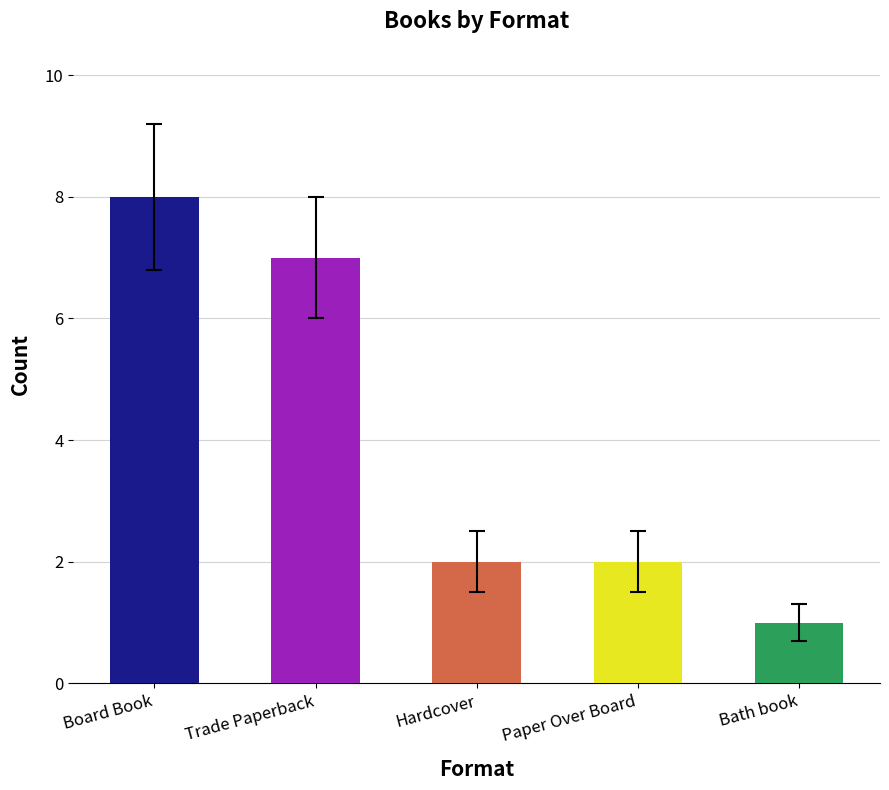

What is the change in value from Board Book to Bath book?

-7